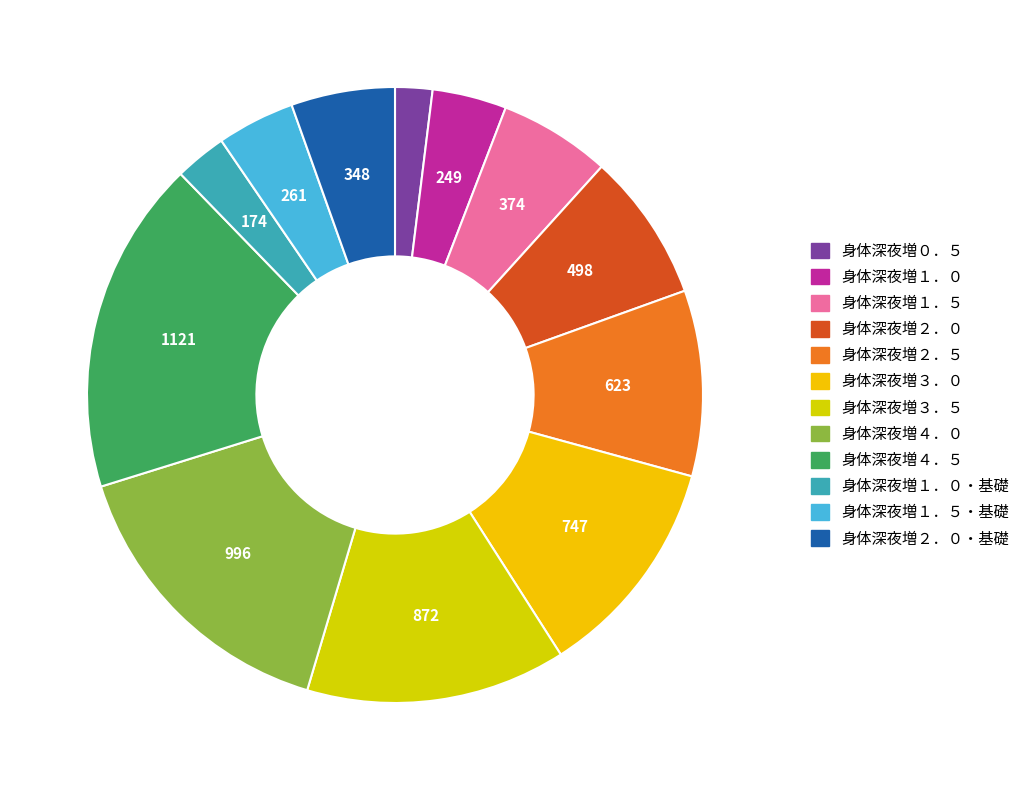

Count the number of slices in the pie.

12